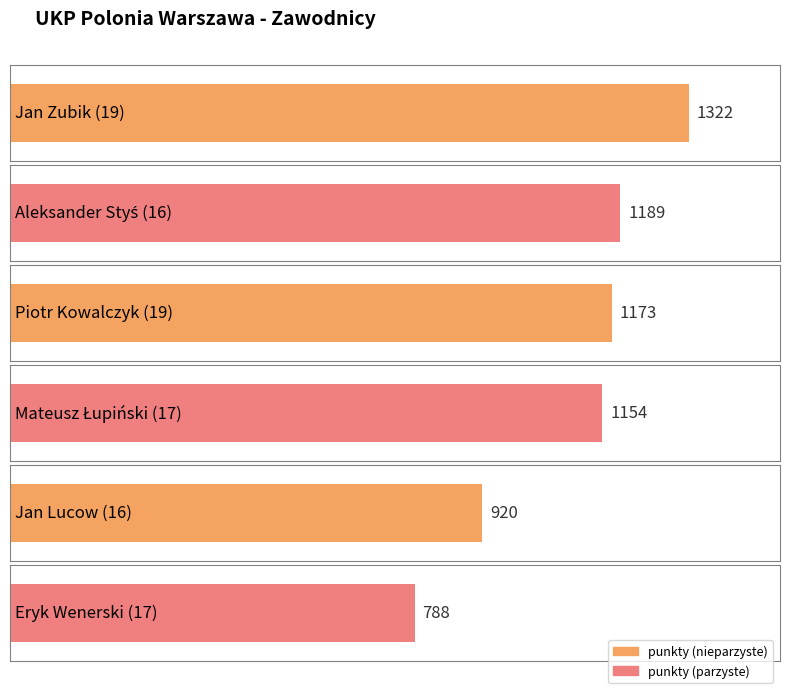

Reading left to right, extract all data points from this chart.

Jan Zubik (19)=1322	Aleksander Styś (16)=1189	Piotr Kowalczyk (19)=1173	Mateusz Łupiński (17)=1154	Jan Lucow (16)=920	Eryk Wenerski (17)=788